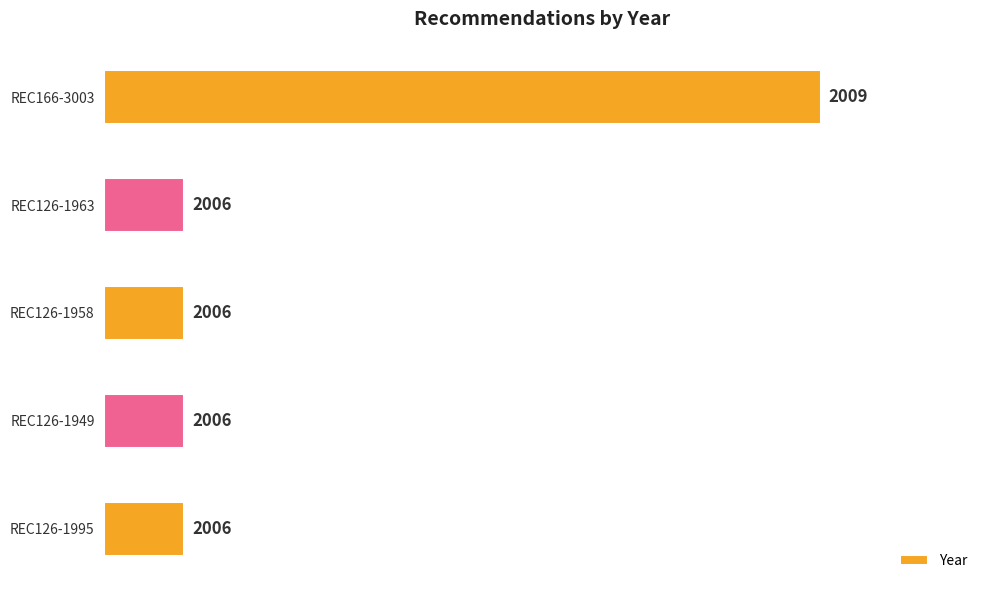

Are the bars horizontal?

Yes